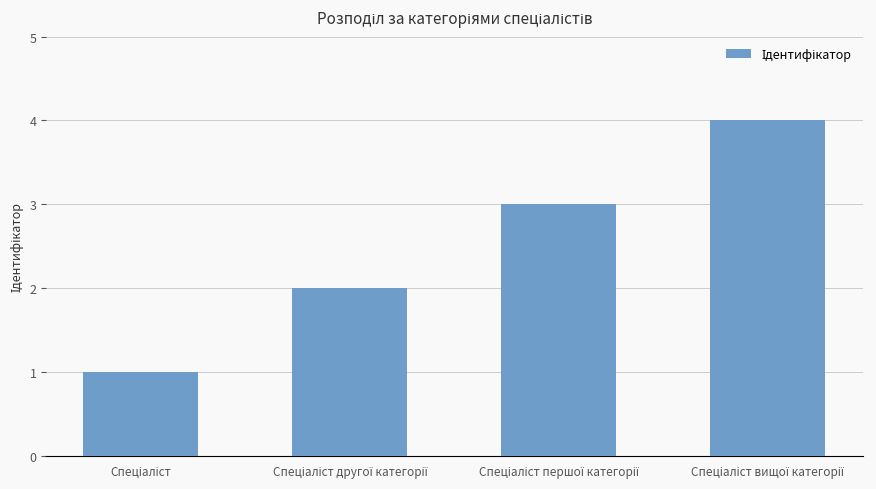

What is the greatest value displayed?

4